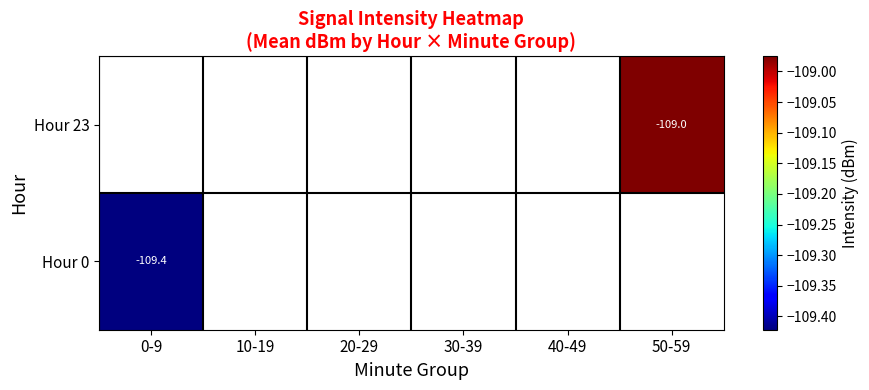

Between 30-39 and 0-9, which is larger?

0-9